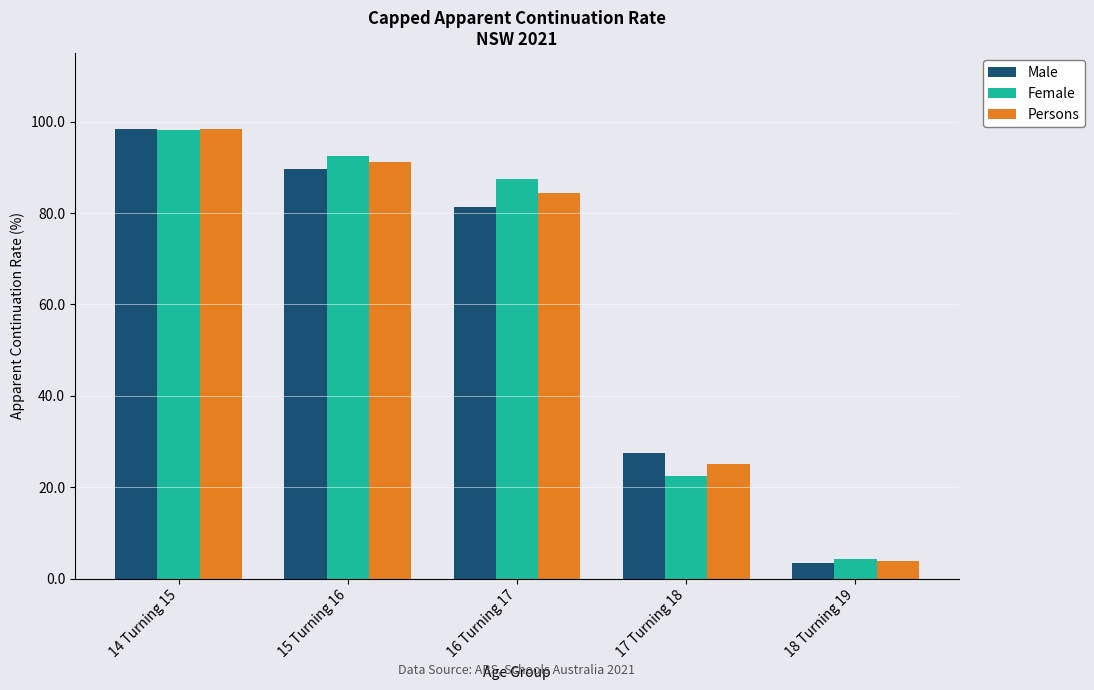

Reading right to left, what are all the values shown in this chart?

Male: 18 Turning 19=3.5	17 Turning 18=27.6	16 Turning 17=81.4	15 Turning 16=89.7	14 Turning 15=98.4
Female: 18 Turning 19=4.4	17 Turning 18=22.5	16 Turning 17=87.4	15 Turning 16=92.6	14 Turning 15=98.2
Persons: 18 Turning 19=3.9	17 Turning 18=25.0	16 Turning 17=84.4	15 Turning 16=91.1	14 Turning 15=98.3